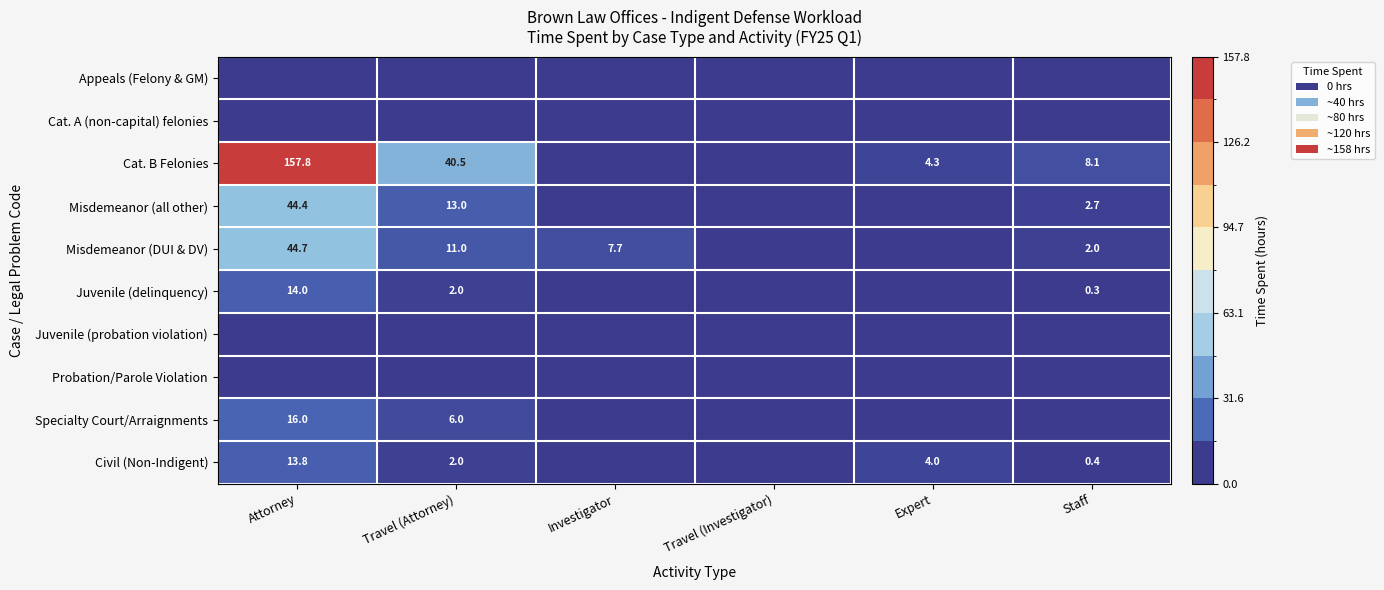

Which has a higher value, Expert or Travel (Investigator)?

Expert